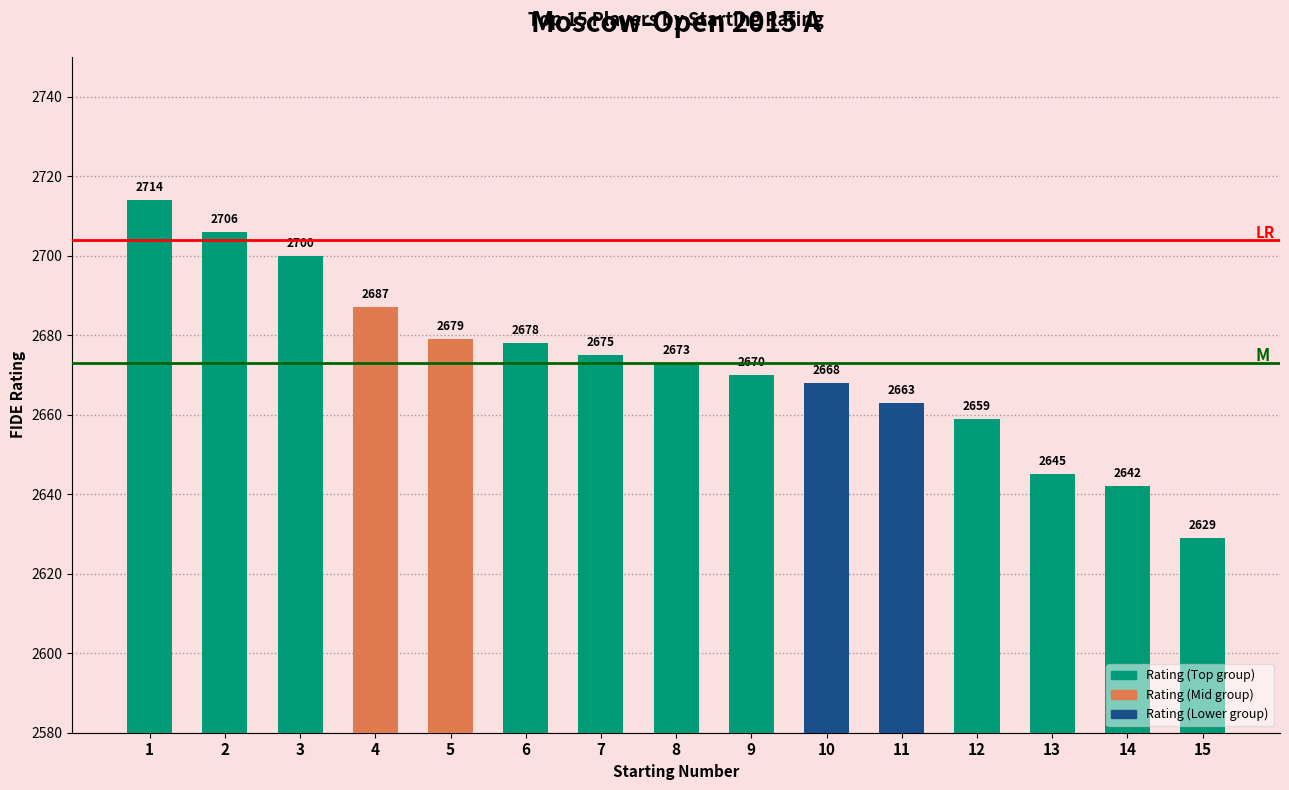

Reading left to right, extract all data points from this chart.

1=2714	2=2706	3=2700	4=2687	5=2679	6=2678	7=2675	8=2673	9=2670	10=2668	11=2663	12=2659	13=2645	14=2642	15=2629